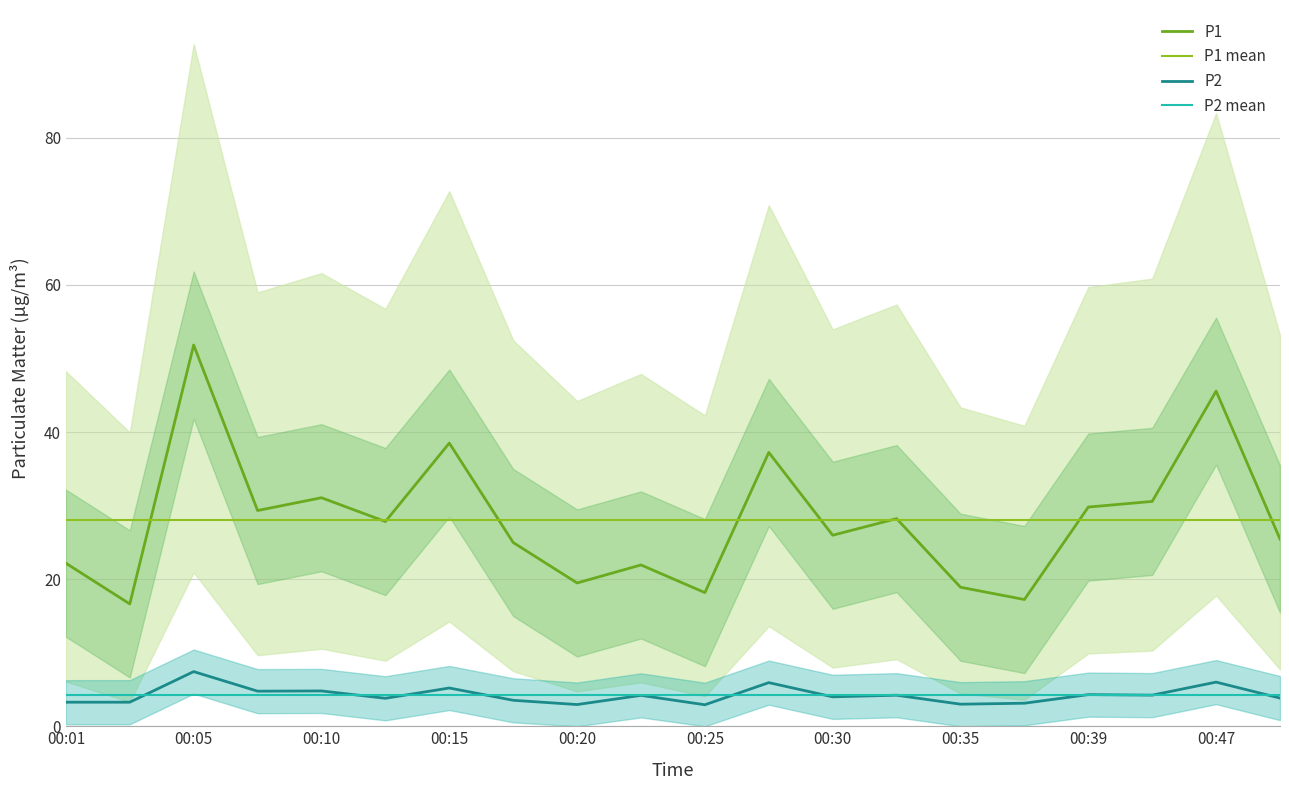

Which series has the largest range (max minus min)?

P1